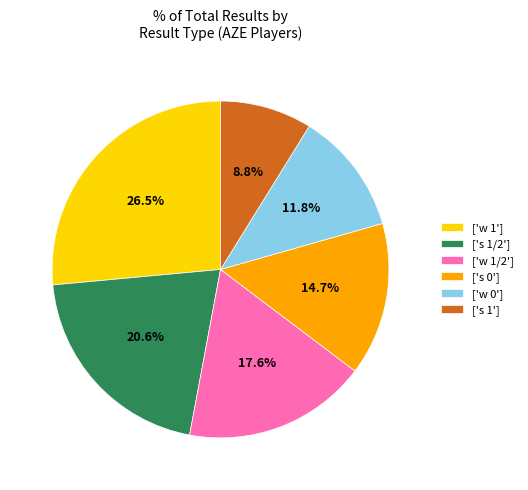

What is the ratio of the value at ['w 1/2'] to the value at ['s 1']?

2.0